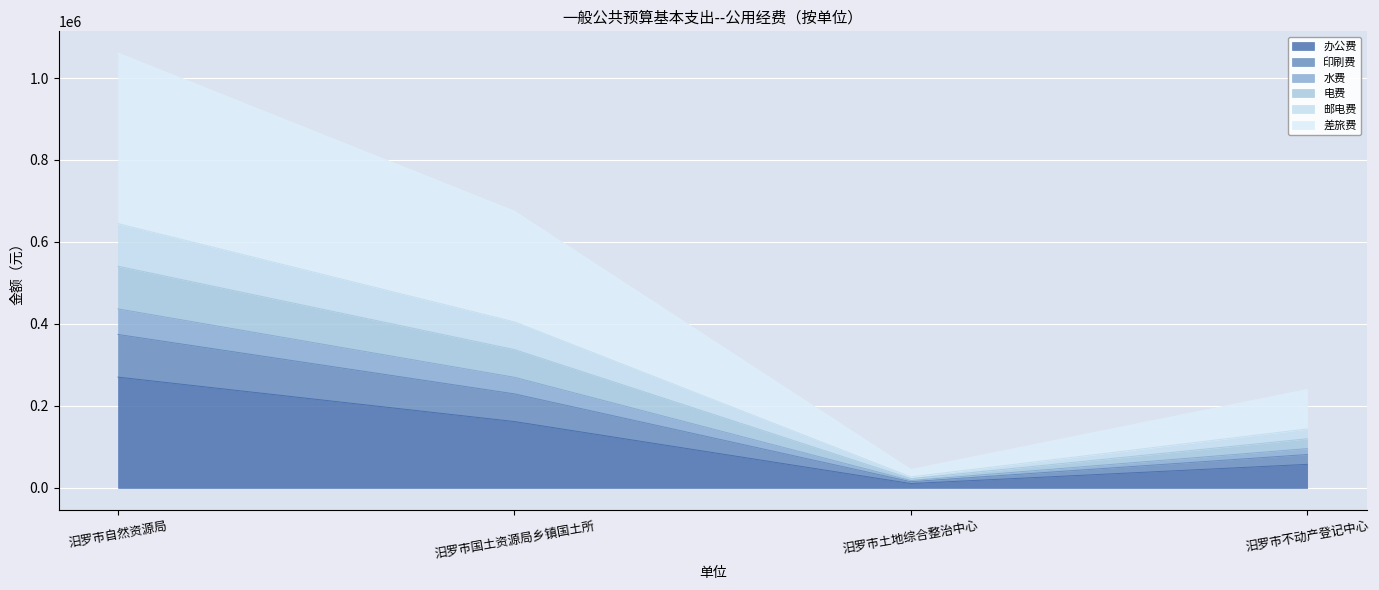

What are all the series names shown in the legend?

办公费, 印刷费, 水费, 电费, 邮电费, 差旅费